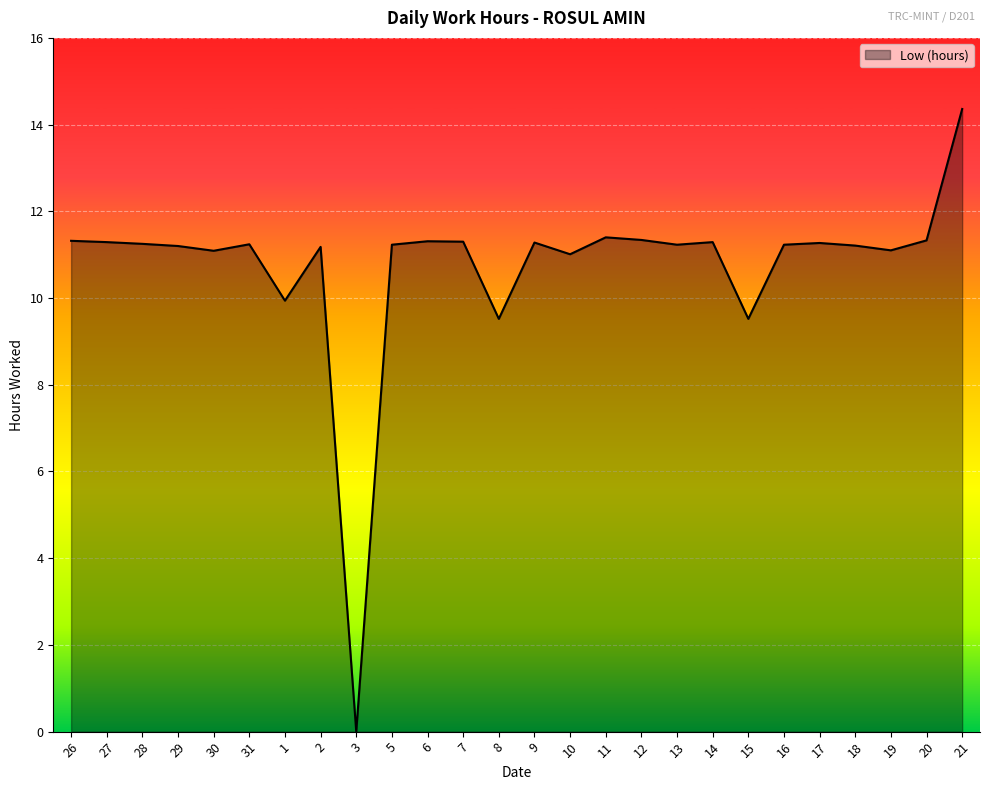

Does the chart have visible grid lines?

Yes